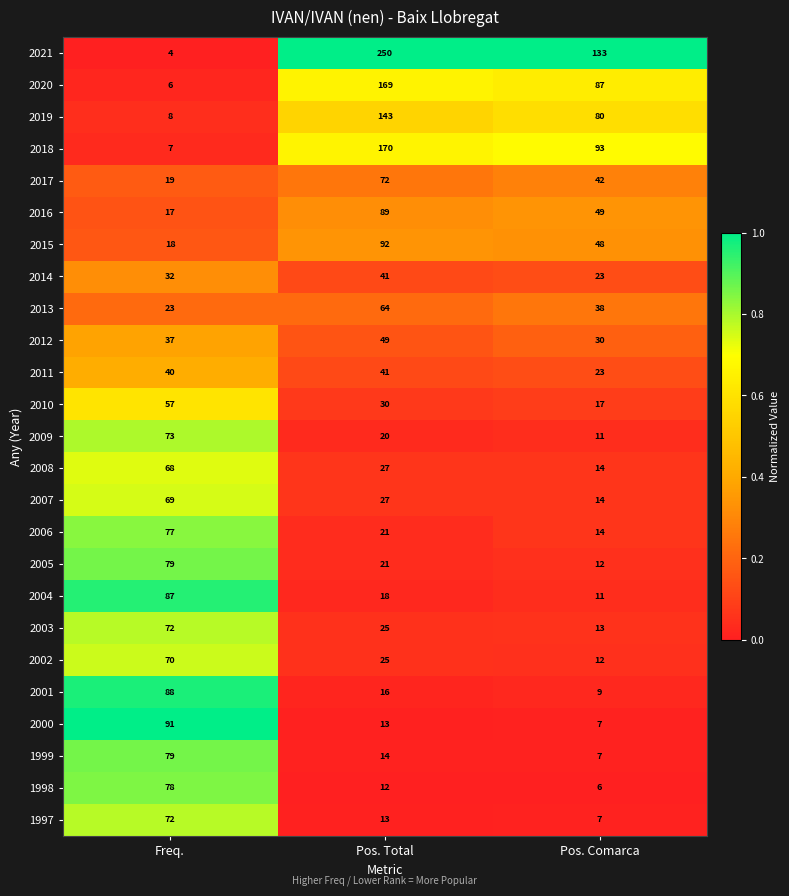

Where is 1998 nearest to the value 42?

Pos. Total